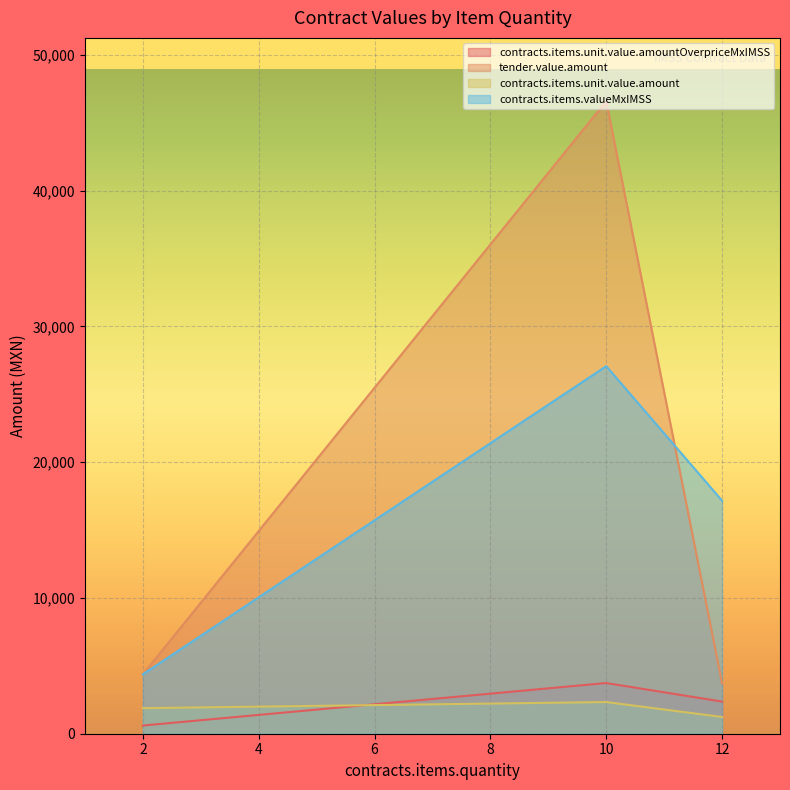

What is the difference between the maximum and second lowest values in the contracts.items.unit.value.amount series?

449.8